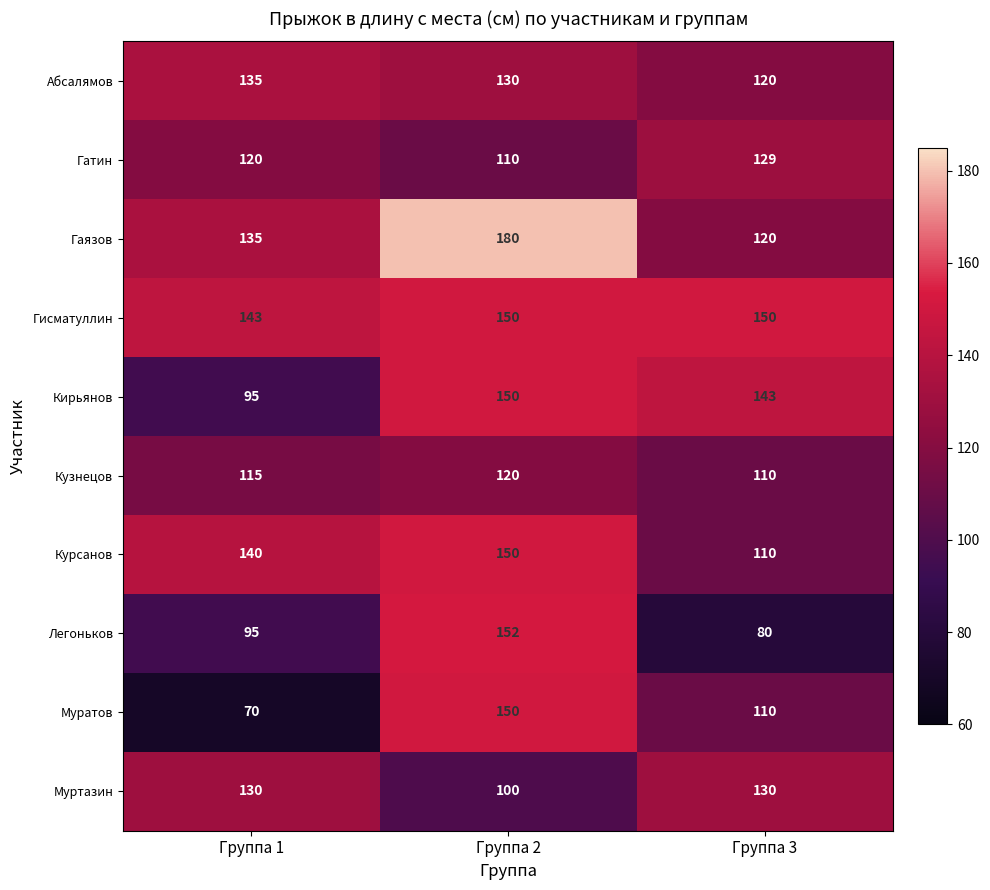

List the labels in order of Кирьянов value, smallest first.

Группа 1, Группа 3, Группа 2